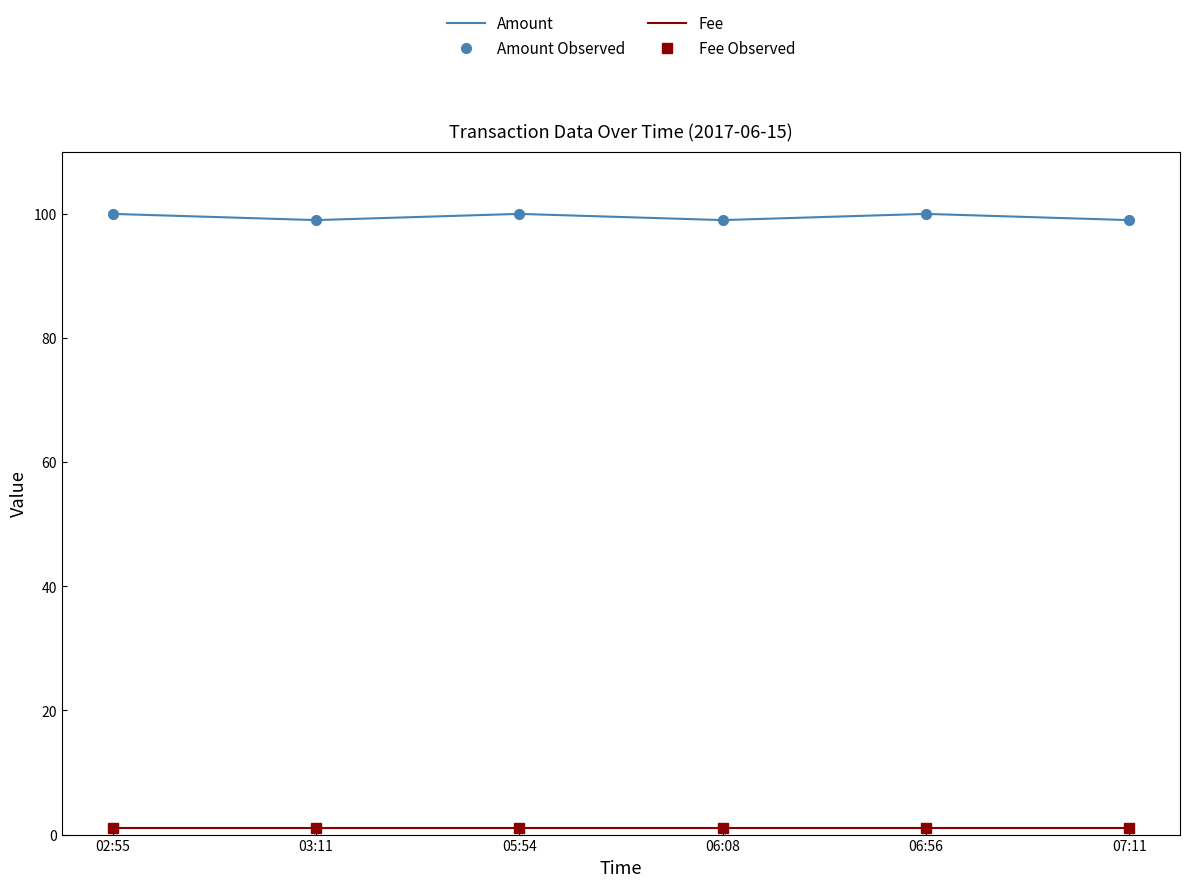

Rank the series by their maximum value, from highest to lowest.

Amount, Amount Observed, Fee, Fee Observed